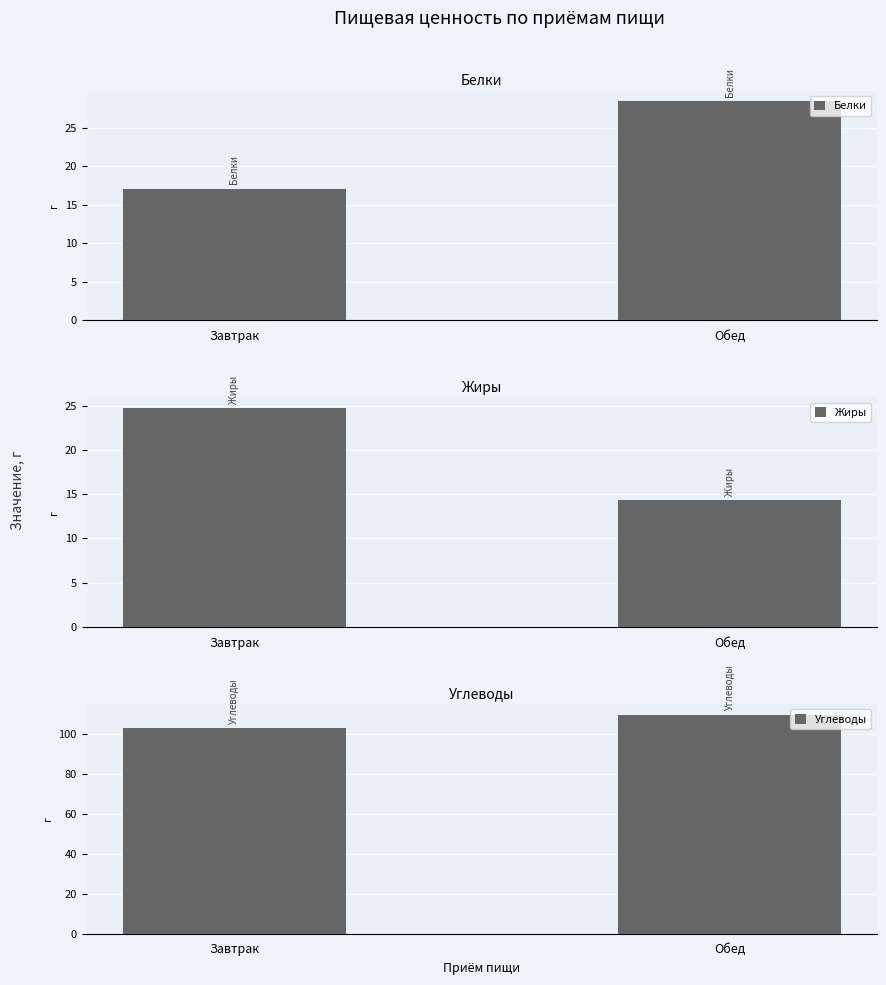

At which category is the sum across all series the highest?

Обед